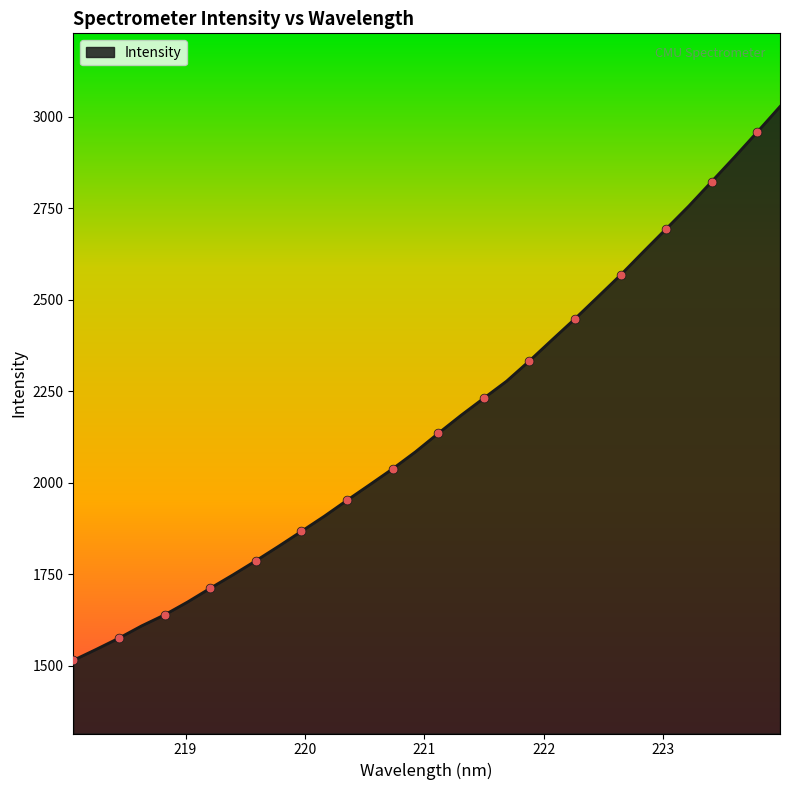

What is the maximum value shown in the chart?

3028.2